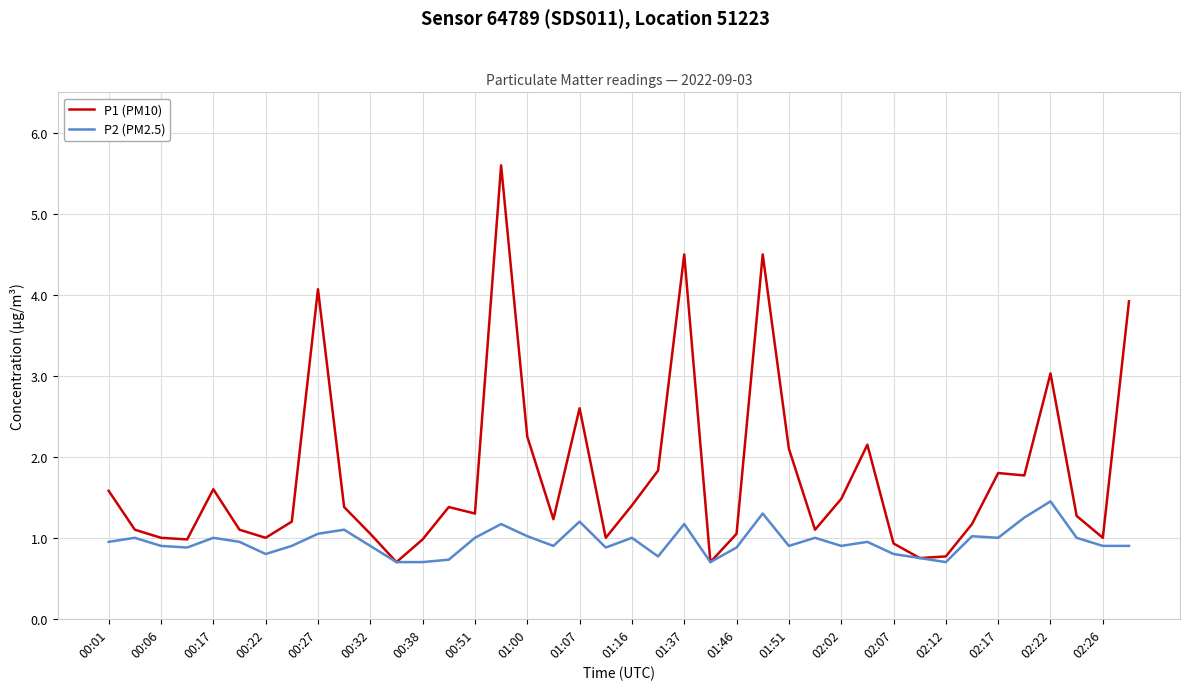

Does the chart display data point markers on the line(s)?

No